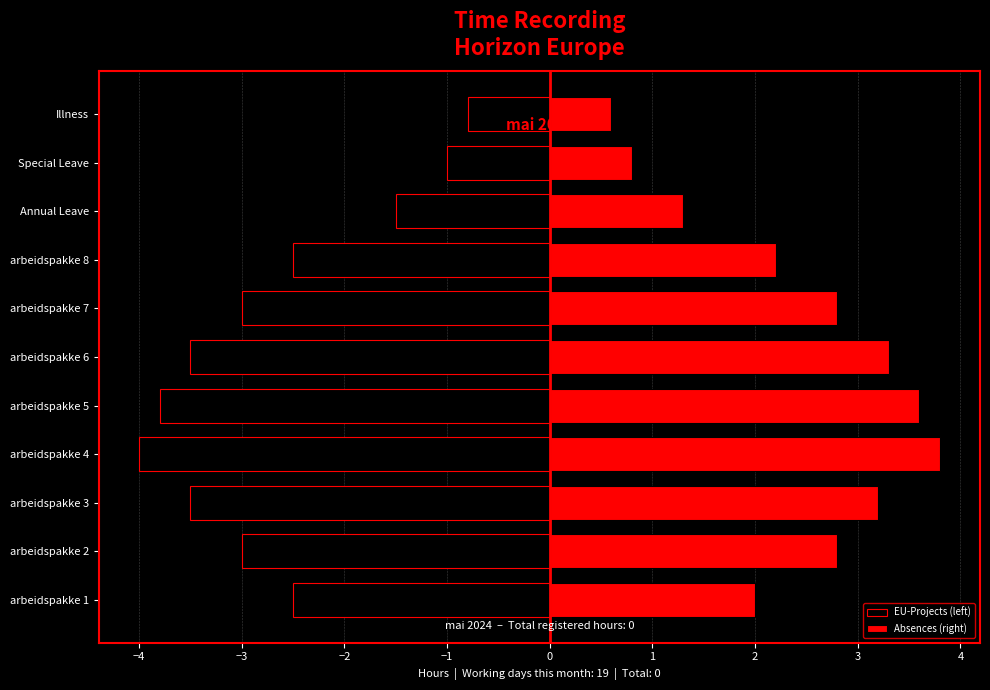

What is the minimum value for Absences (right)?

0.6